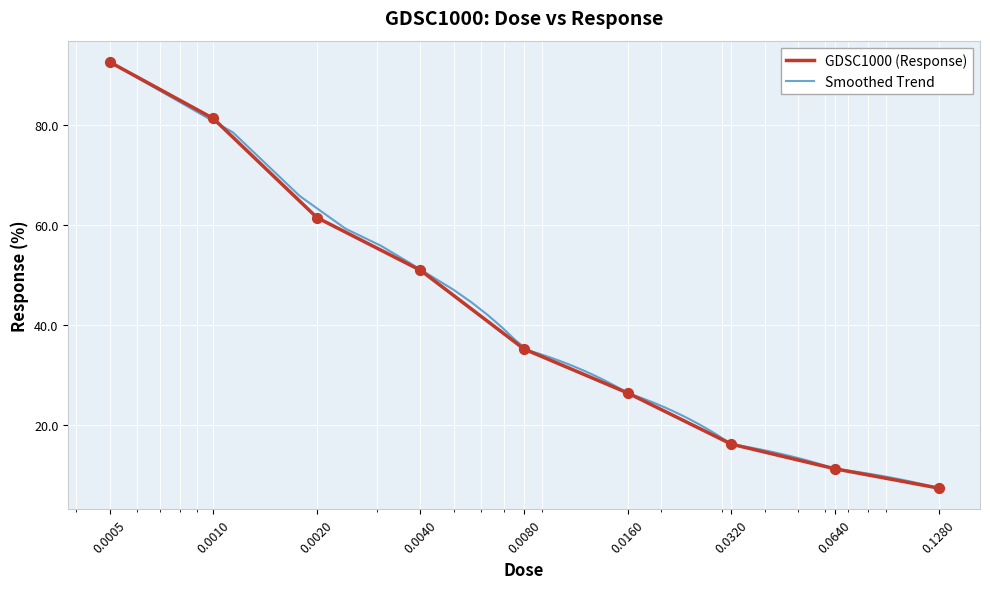

Approximately how many times larger is the value at 0.001 compared to 0.0005?

0.9